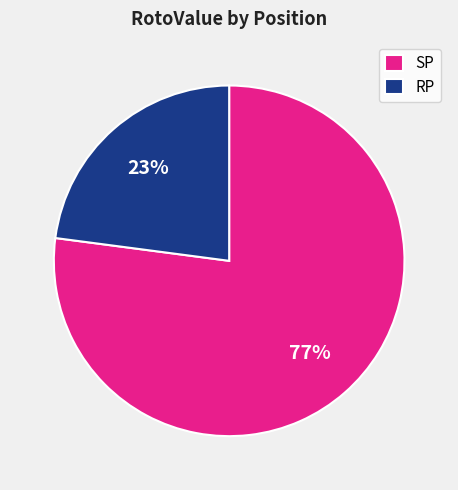

Between RP and SP, which is larger?

SP